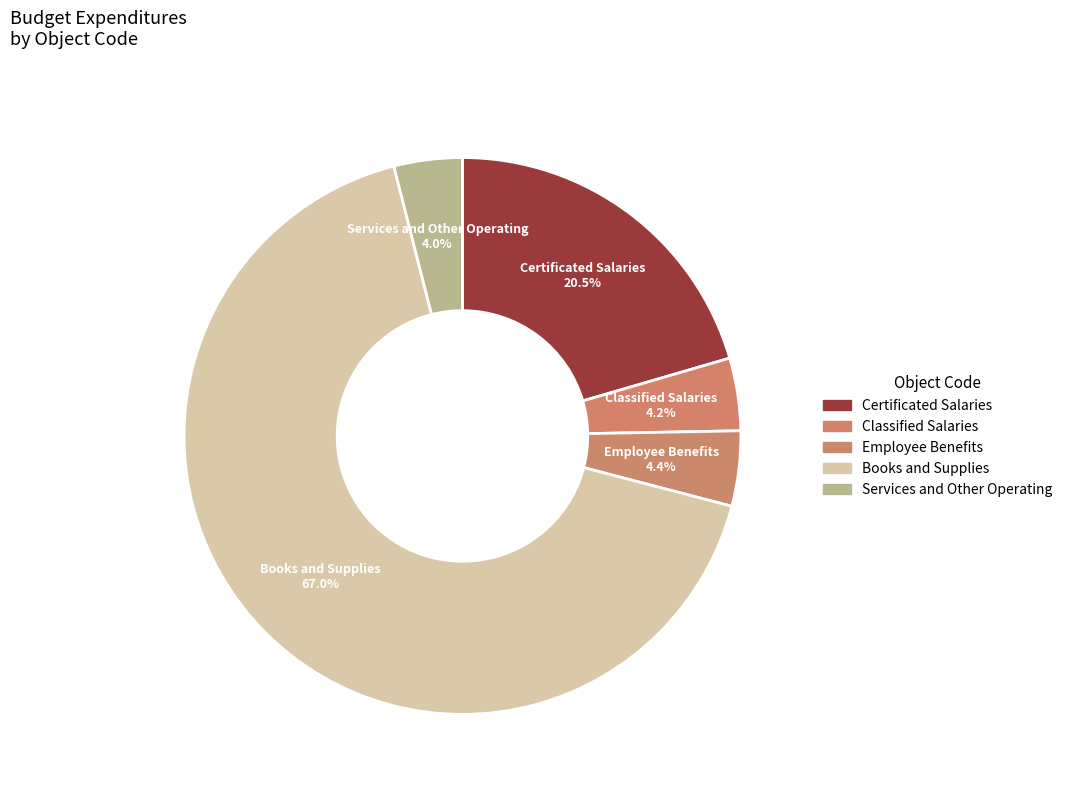

What percentage is the Services and Other Operating slice, to the nearest percent?

4%